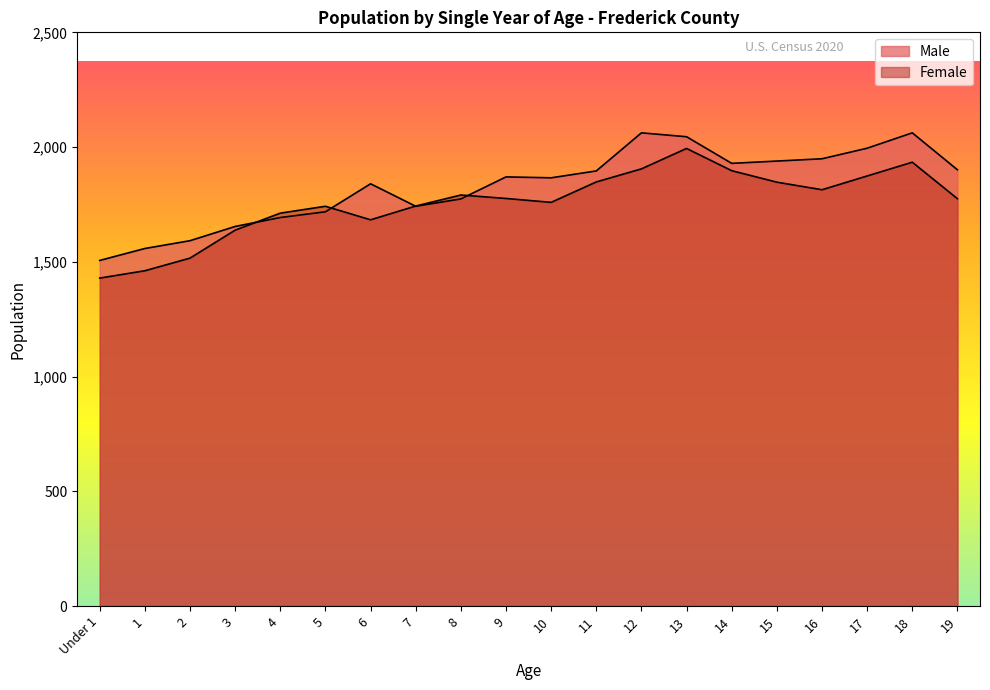

Rank the series by their maximum value, from highest to lowest.

Male, Female